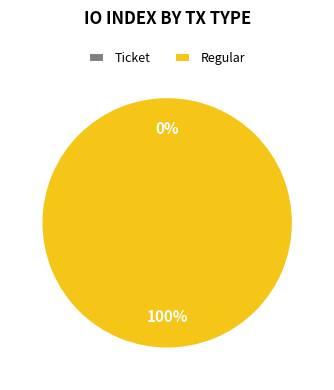

Which slice is the smallest?

Ticket